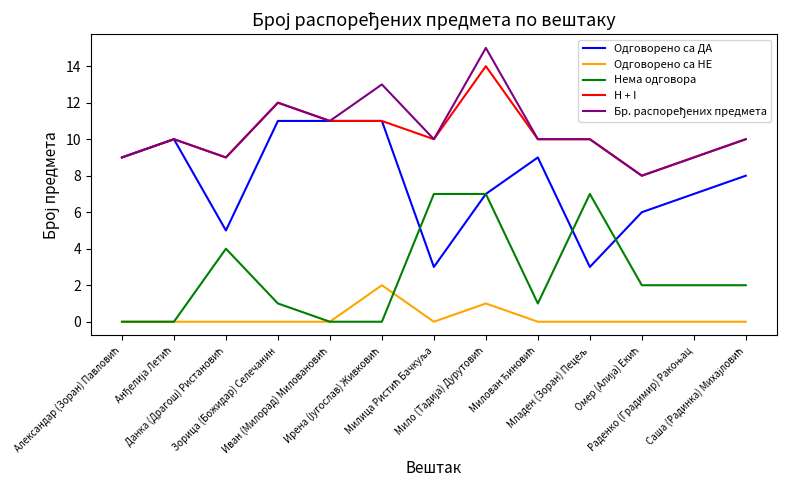

True or false: Нема одговора and H + I cross at least once.

False